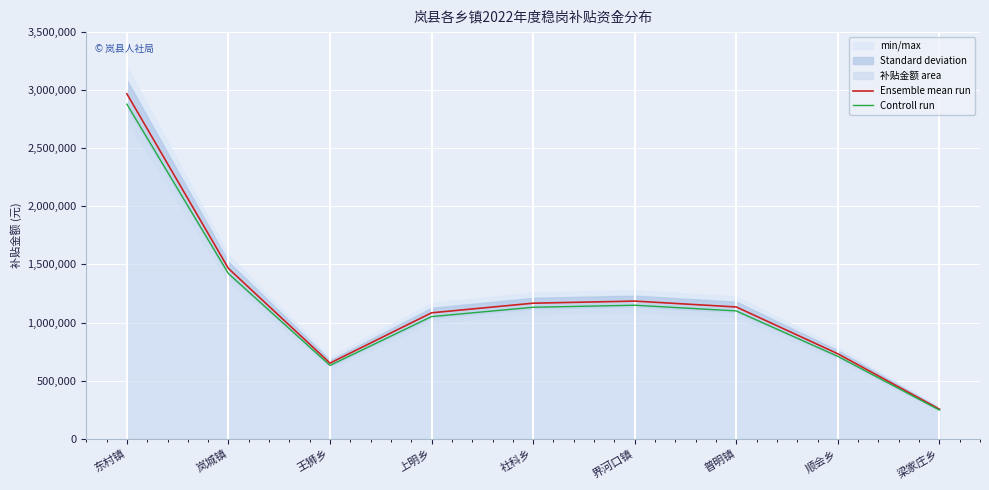

Reading left to right, extract all data points from this chart.

Ensemble mean run: 2968800	1465200	650400	1083600	1166400	1184400	1134000	730800	254400
Controll run: 2879736	1421244	630888	1051092	1131408	1148868	1099980	708876	246768